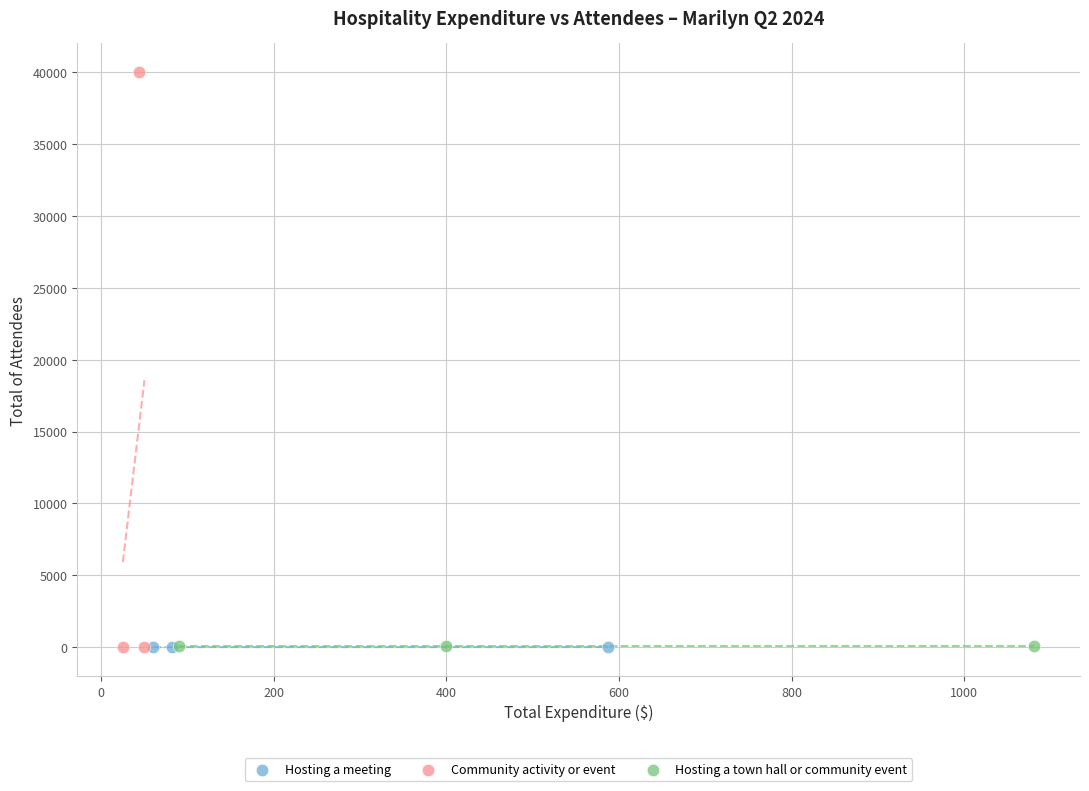

Which series reaches the maximum Y coordinate?

Community activity or event